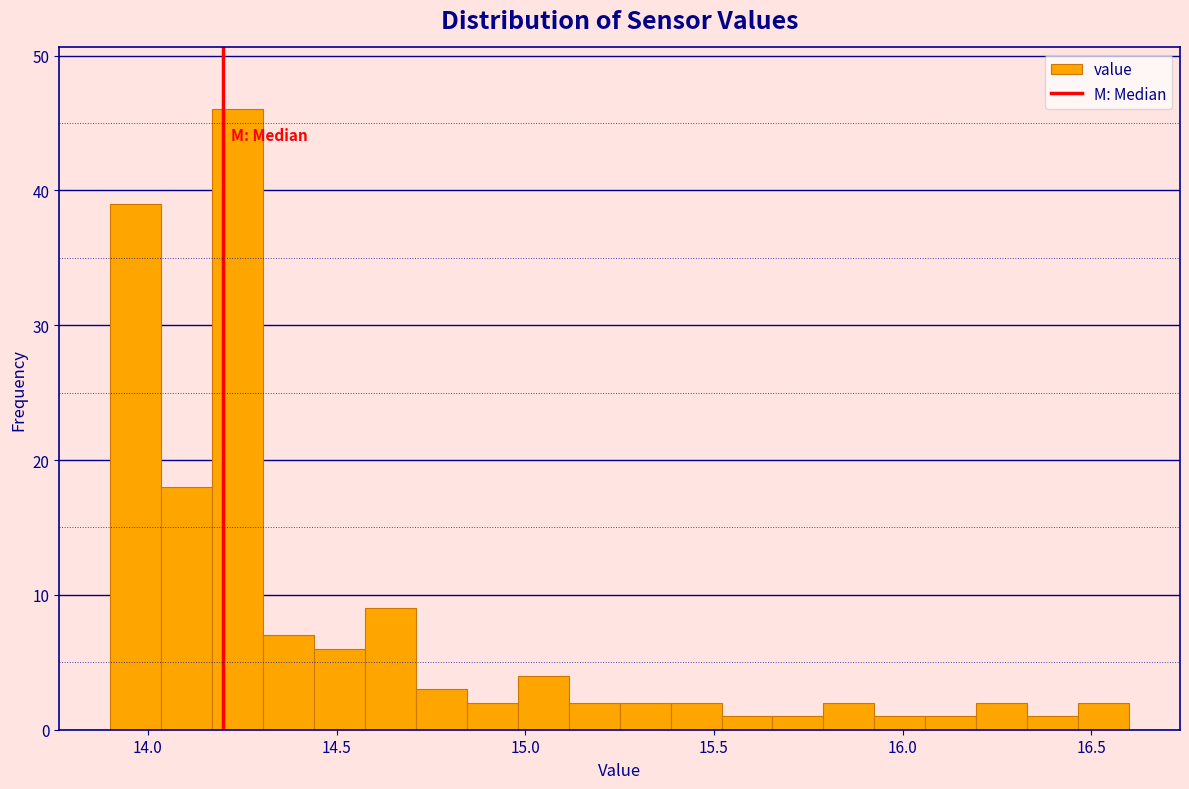

Around what value on the x-axis is the tallest bar? Give the approximate position of its centre, as read against the axis.

14.25